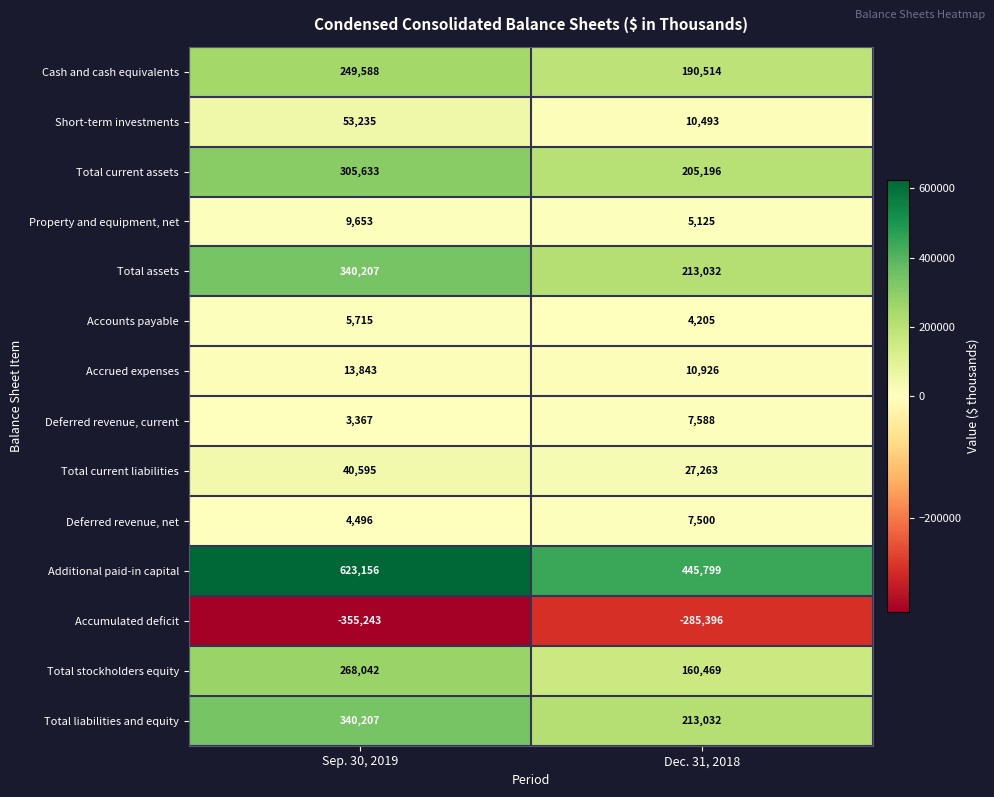

Reading right to left, list all the values displayed in this chart.

Cash and cash equivalents: 190514	249588
Short-term investments: 10493	53235
Total current assets: 205196	305633
Property and equipment, net: 5125	9653
Total assets: 213032	340207
Accounts payable: 4205	5715
Accrued expenses: 10926	13843
Deferred revenue, current: 7588	3367
Total current liabilities: 27263	40595
Deferred revenue, net: 7500	4496
Additional paid-in capital: 445799	623156
Accumulated deficit: -285396	-355243
Total stockholders equity: 160469	268042
Total liabilities and equity: 213032	340207